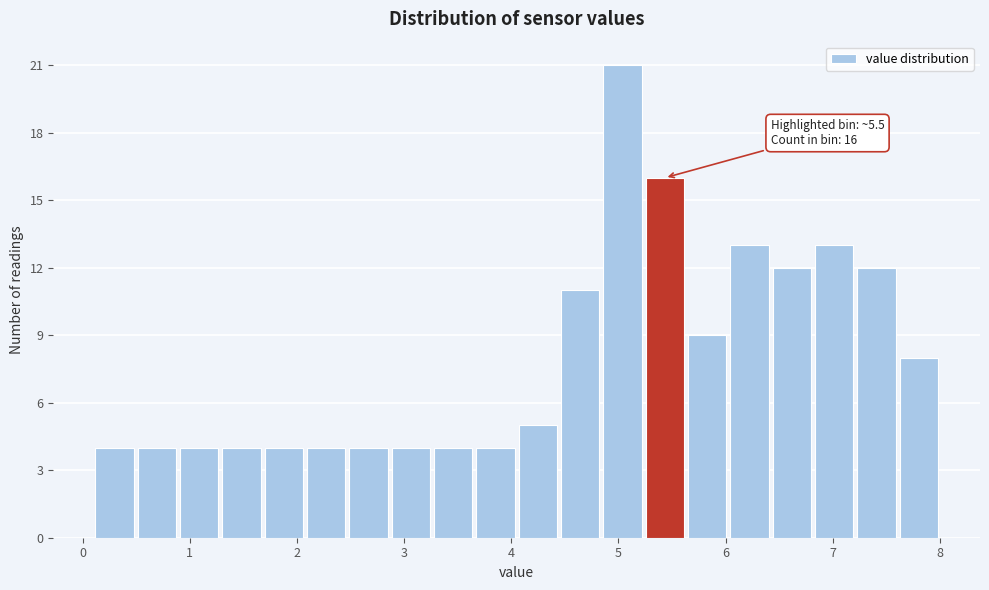

Around what value on the x-axis is the tallest bar? Give the approximate position of its centre, as read against the axis.

5.0